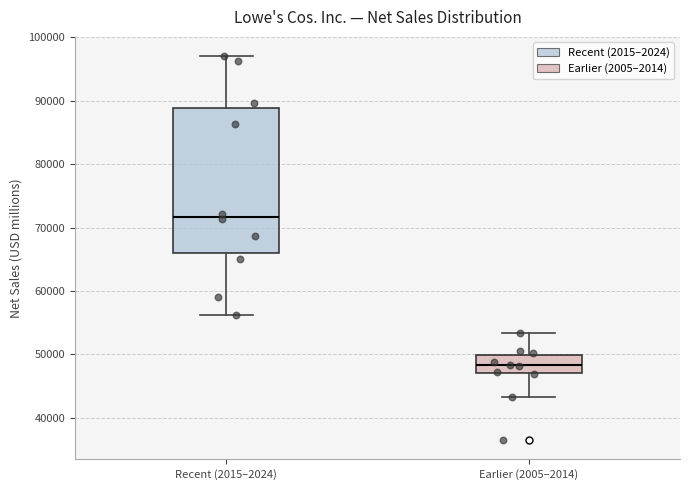

Which box's median line is the lowest?

Earlier (2005–2014)